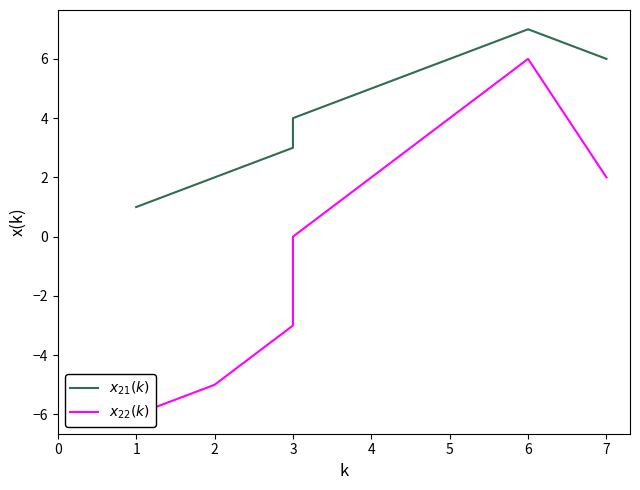

Does the chart display data point markers on the line(s)?

No